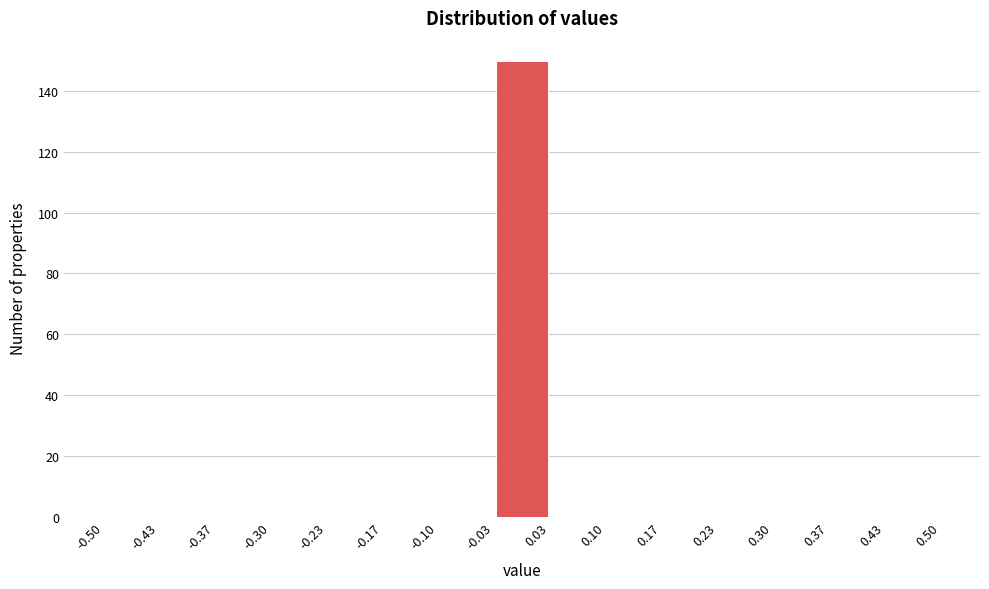

Over which range of the x-axis is the bar tallest?

-0.03 to 0.03